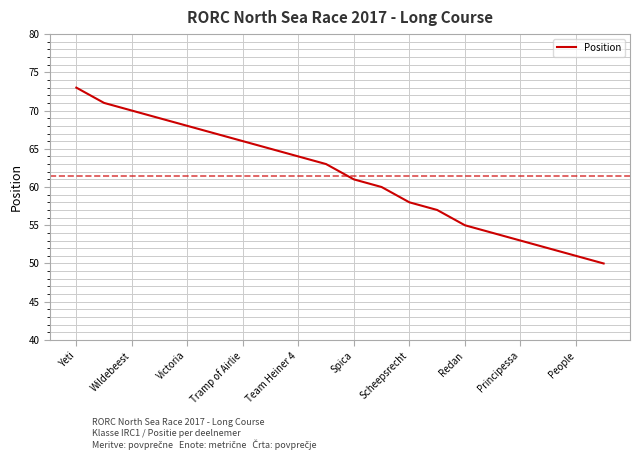

How many lines are shown in the chart?

1